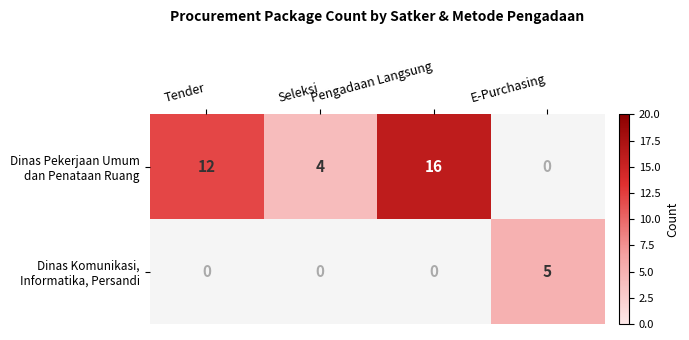

Where is Dinas Pekerjaan Umum dan Penataan Ruang nearest to the value 10?

Tender